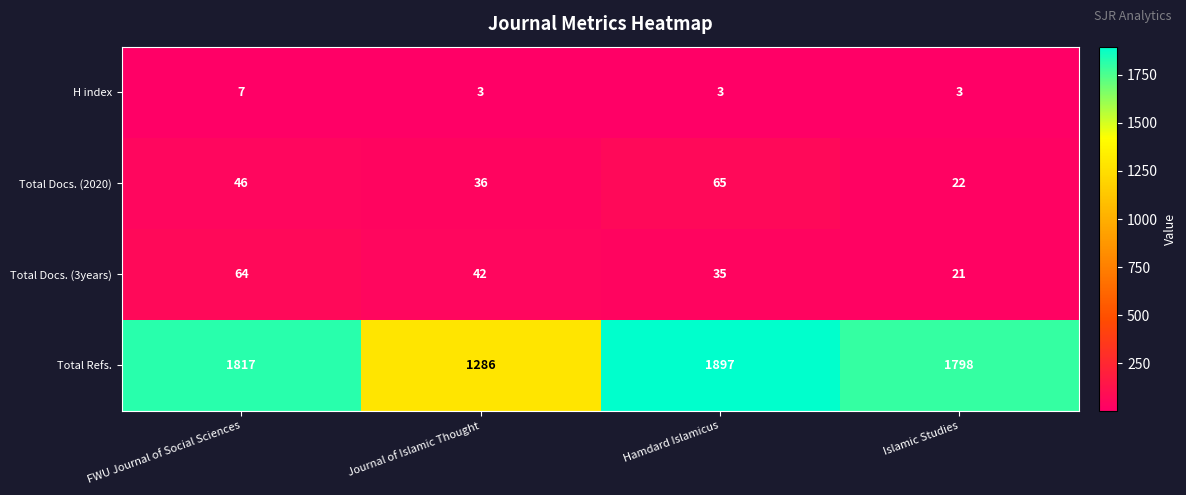

Reading left to right, extract all data points from this chart.

H index: FWU Journal of Social Sciences=7	Journal of Islamic Thought=3	Hamdard Islamicus=3	Islamic Studies=3
Total Docs. (2020): FWU Journal of Social Sciences=46	Journal of Islamic Thought=36	Hamdard Islamicus=65	Islamic Studies=22
Total Docs. (3years): FWU Journal of Social Sciences=64	Journal of Islamic Thought=42	Hamdard Islamicus=35	Islamic Studies=21
Total Refs.: FWU Journal of Social Sciences=1817	Journal of Islamic Thought=1286	Hamdard Islamicus=1897	Islamic Studies=1798